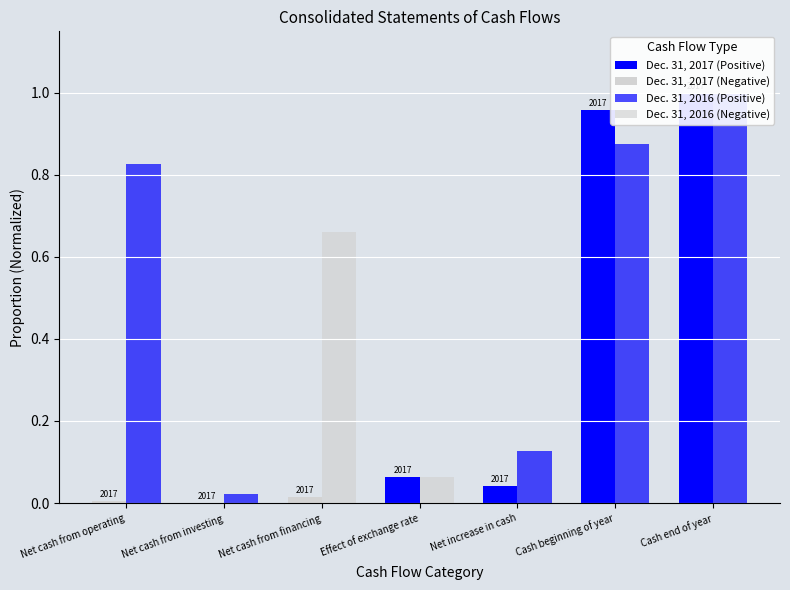

What are all the series names shown in the legend?

Dec. 31, 2017 (Positive), Dec. 31, 2017 (Negative), Dec. 31, 2016 (Positive), Dec. 31, 2016 (Negative)